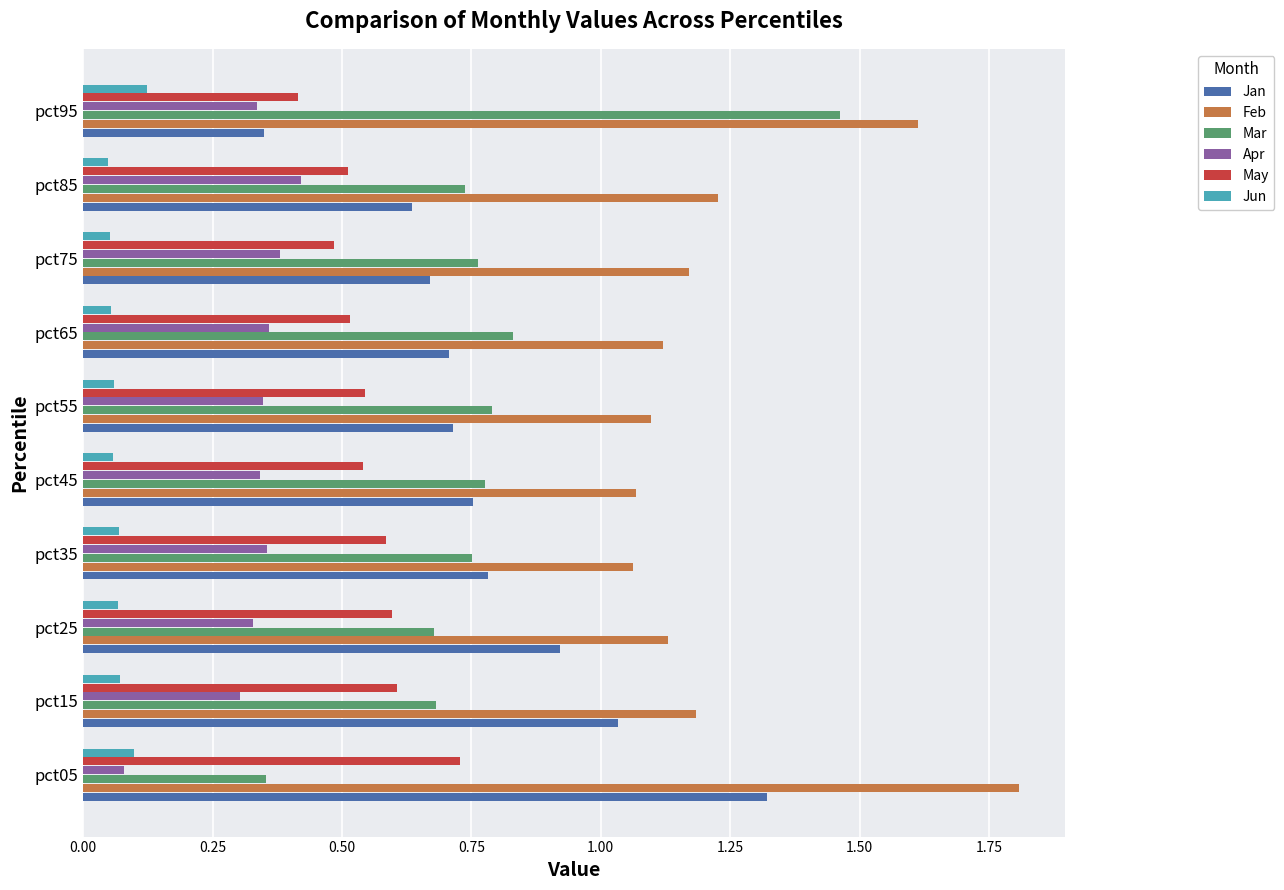

Count the Mar values in the range 0 to 1.

9